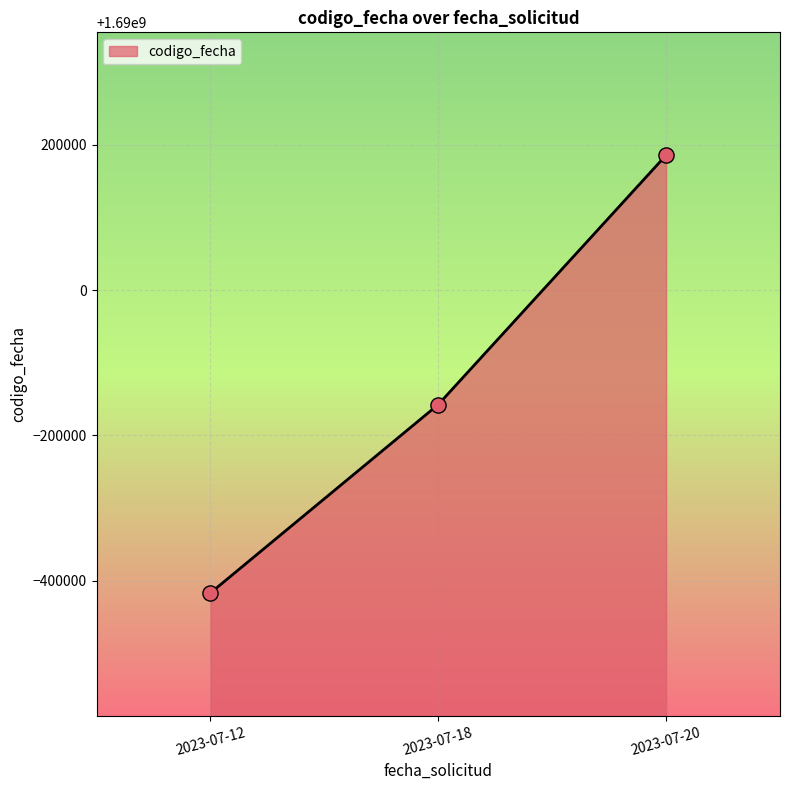

What is the change in value from 2023-07-12 to 2023-07-20?

+602330